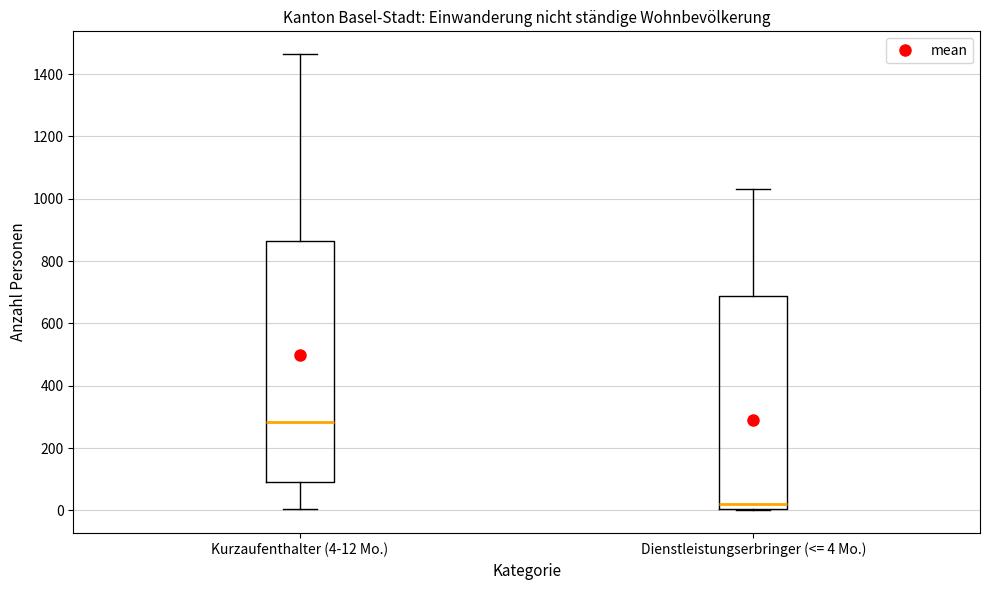

Reading left to right, read every box against the y-axis: the position of its median line, the range the box covers, and the ends of its whiskers. The values are not printed on the chart, so give them approximately, as read against the axis.

Kurzaufenthalter (4-12 Mo.): median 280, box 100 to 860, whiskers 0 to 1460
Dienstleistungserbringer (<= 4 Mo.): median 20, box 0 to 680, whiskers 0 to 1040